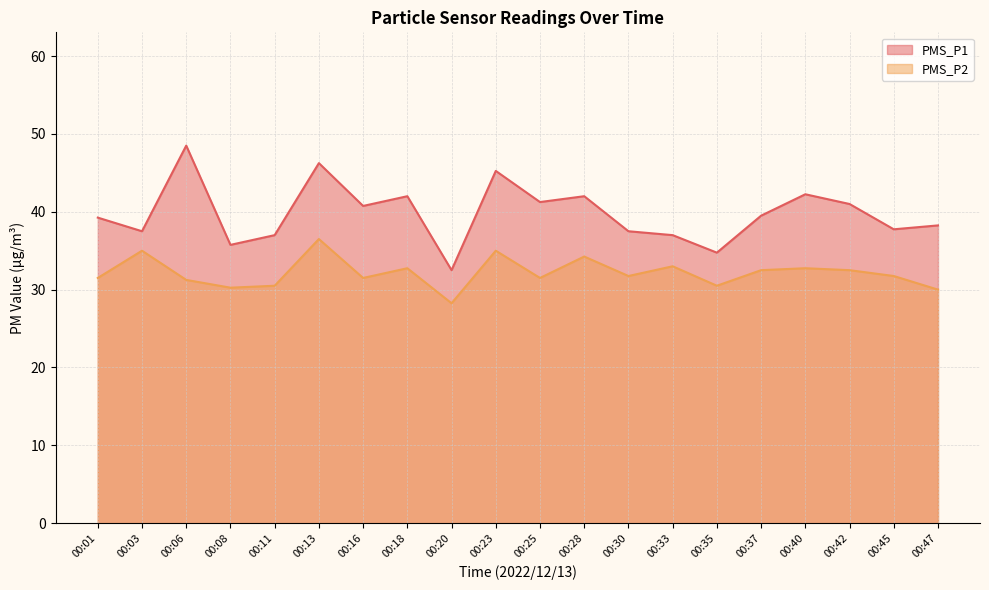

Rank the categories by PMS_P1 value from highest to lowest.

00:06, 00:13, 00:23, 00:40, 00:18, 00:28, 00:25, 00:42, 00:16, 00:37, 00:01, 00:47, 00:45, 00:03, 00:30, 00:11, 00:33, 00:08, 00:35, 00:20